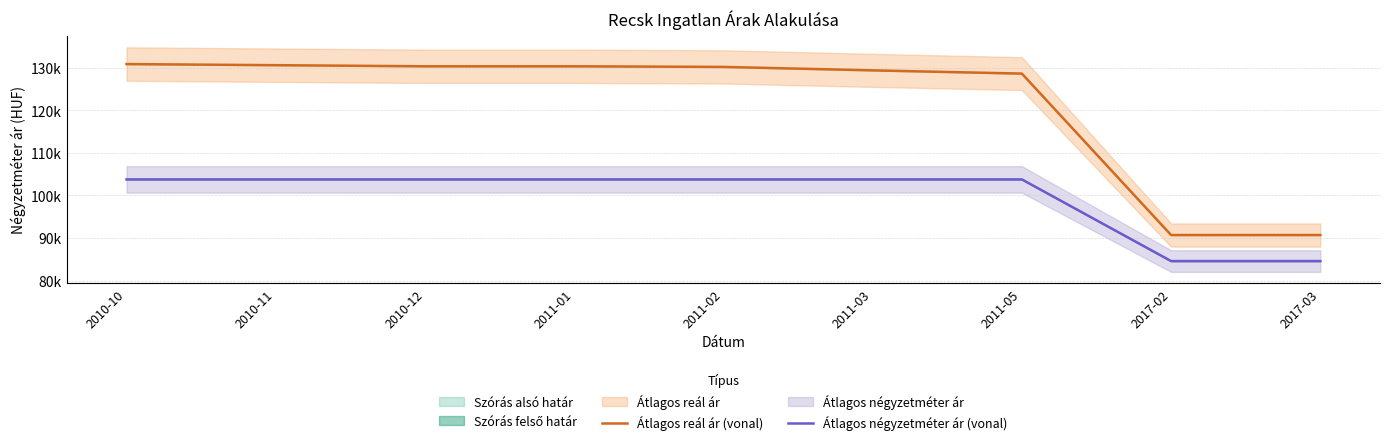

True or false: Átlagos négyzetméter ár (vonal) and Átlagos reál ár (vonal) cross at least once.

False